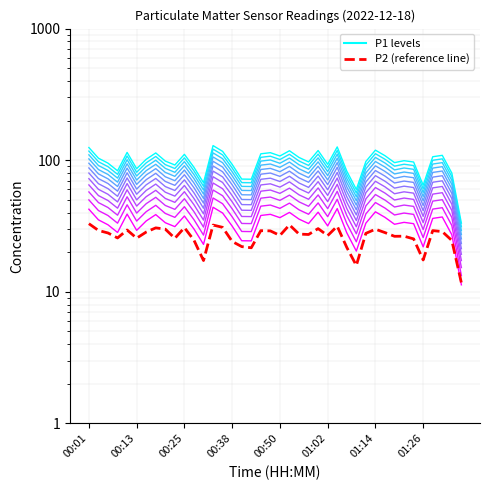

Rank the series by their maximum value, from lowest to highest.

P2 (reference line), P1_level_0